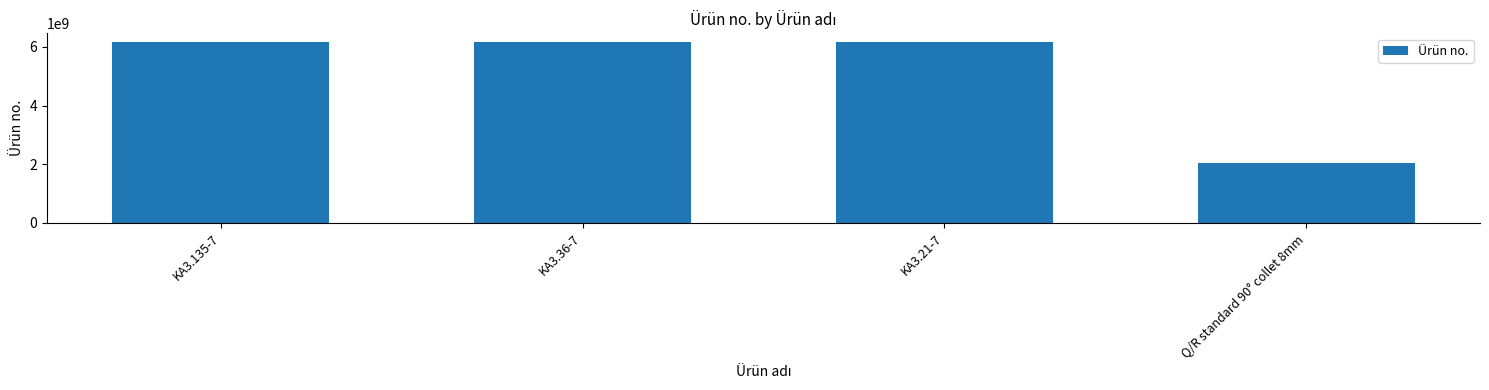

How many series are shown in this chart?

1